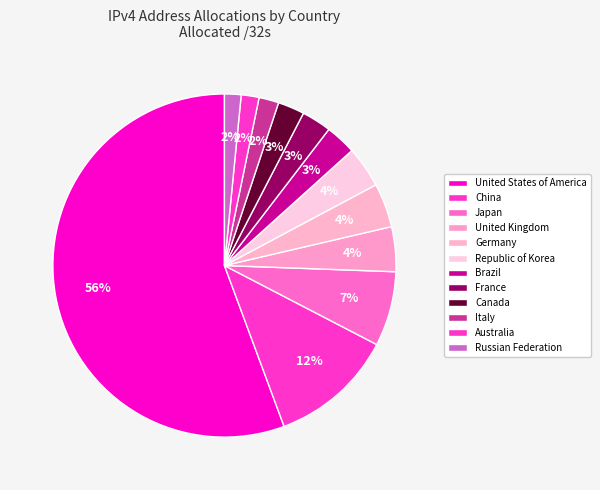

How many segments does this pie chart have?

12